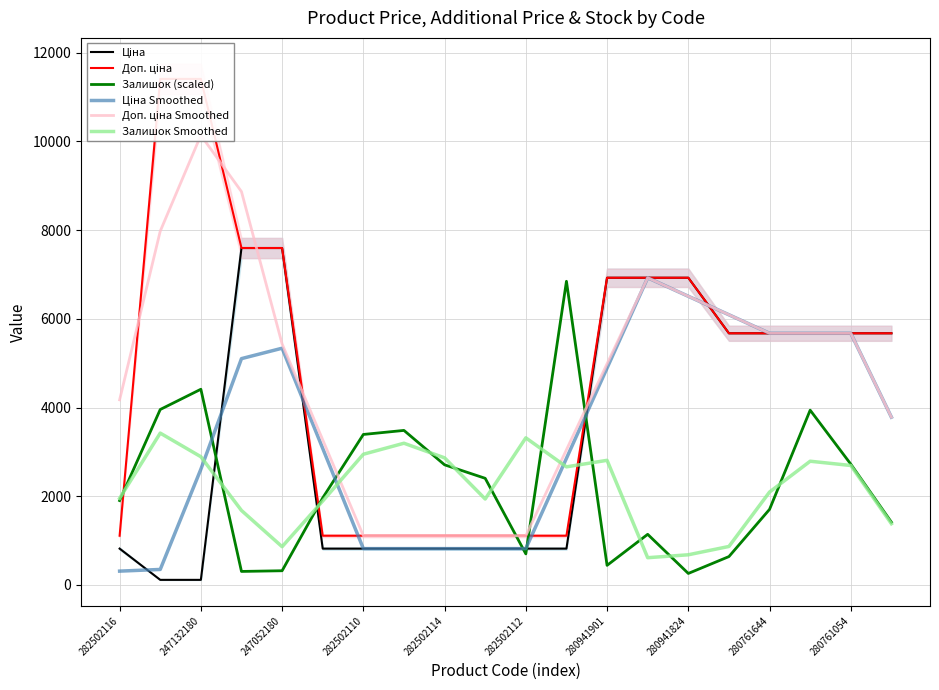

Read the Залишок Smoothed value at 280941901.

2809.4